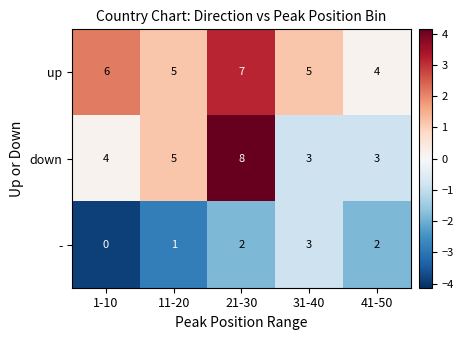

Is it true that - equals 2 at 41-50?

True